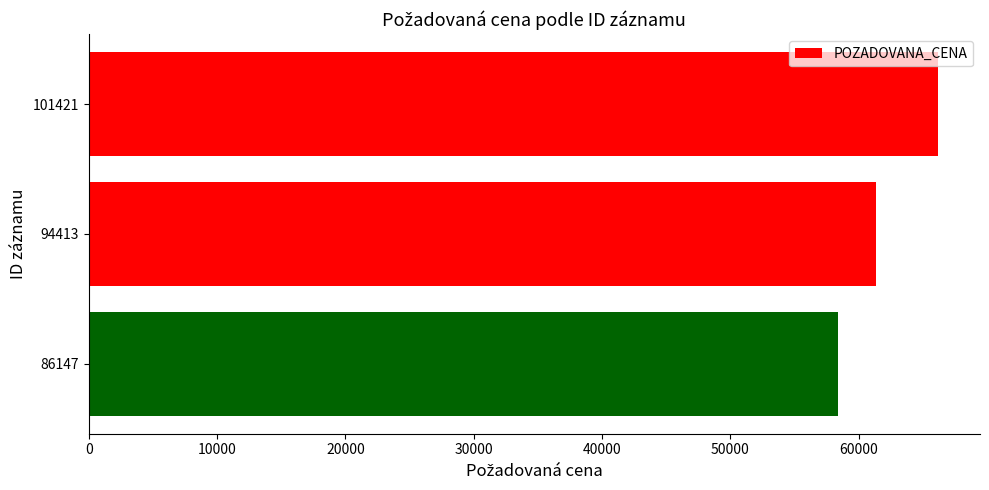

How many values are between 58361 and 66150?

3